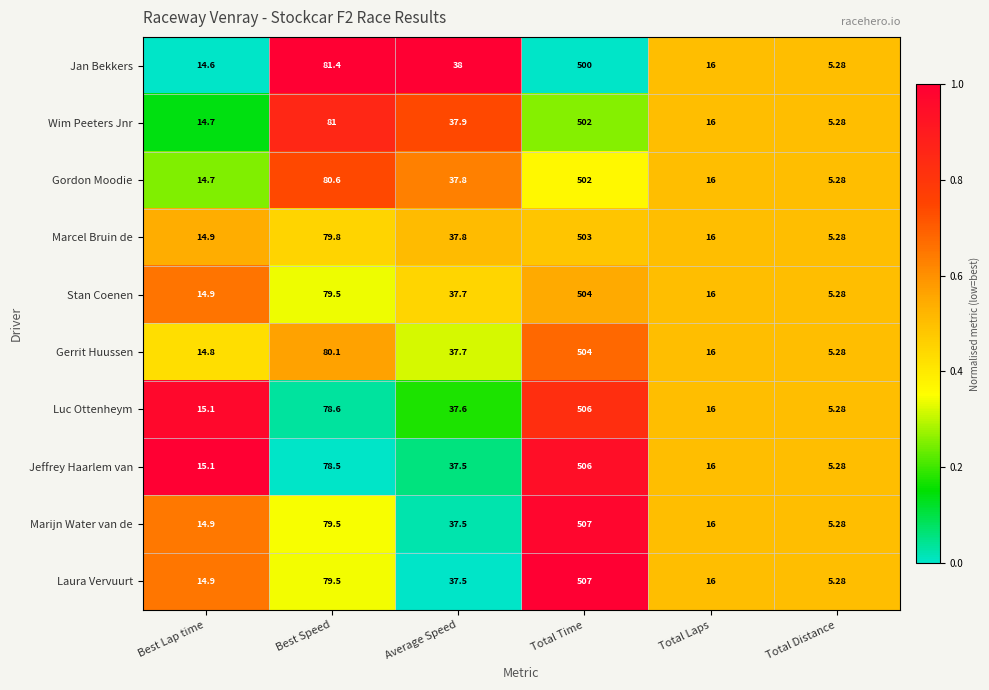

At which category is the sum across all series the highest?

Total Time